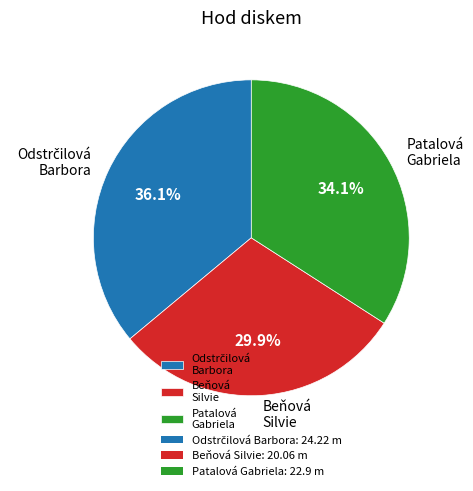

Which slice is the smallest?

Beňová Silvie